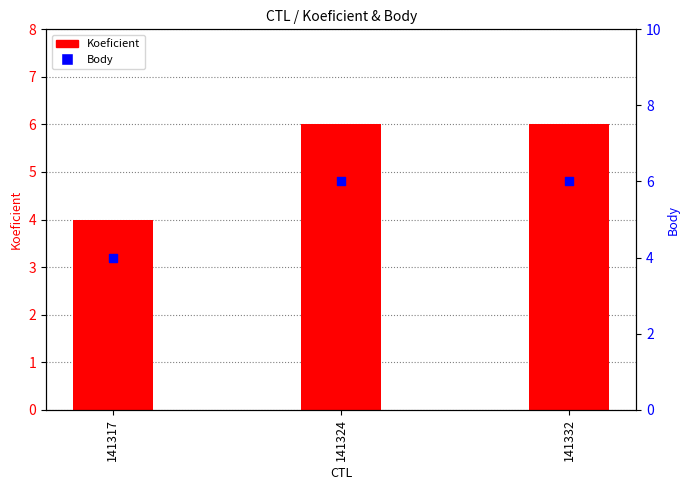

Which series reaches the maximum Y coordinate?

Koeficient